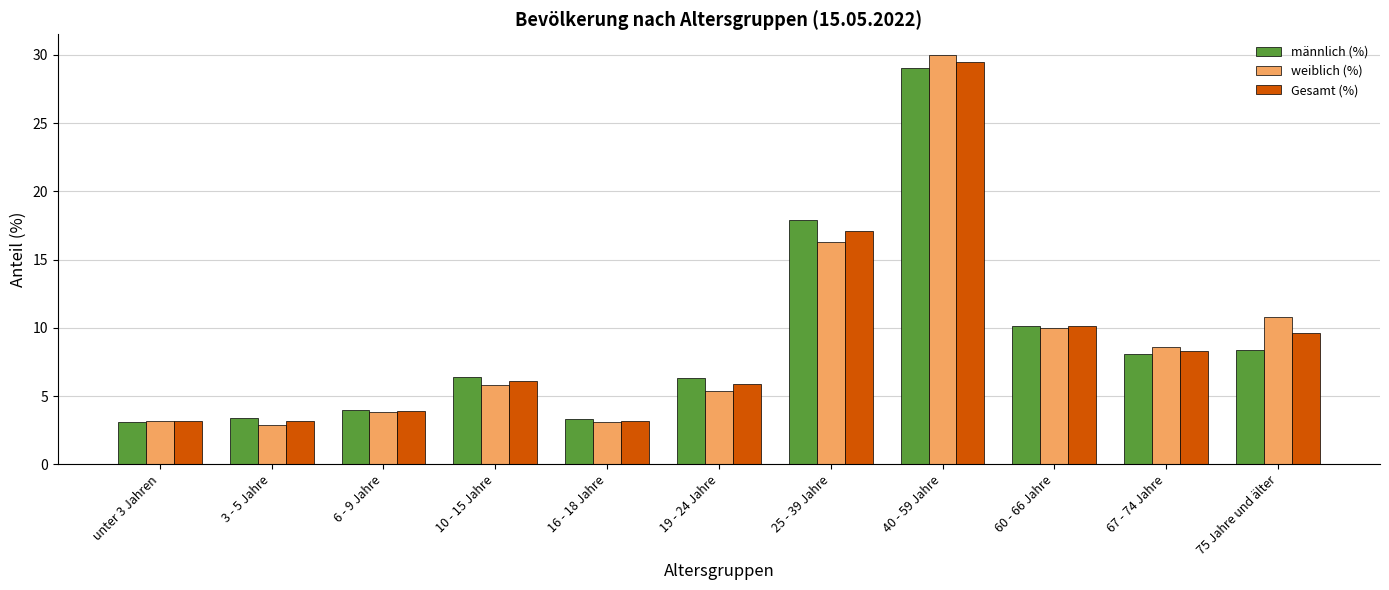

Where is männlich (%) nearest to the value 16?

25 - 39 Jahre